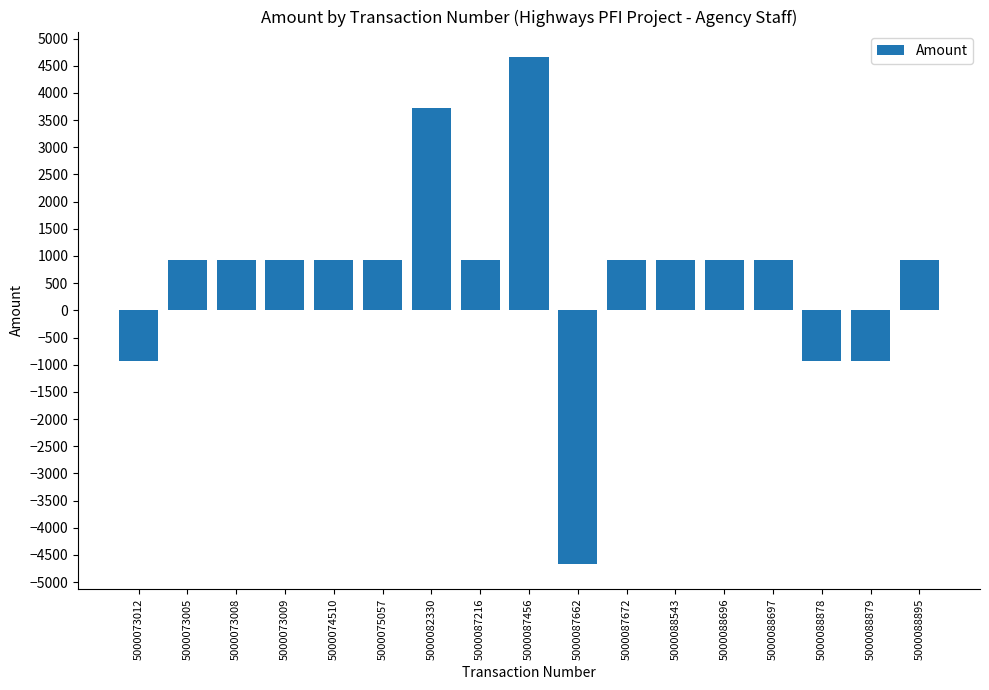

What is the sum of the values at 5000087216 and 5000088697?

1864.8